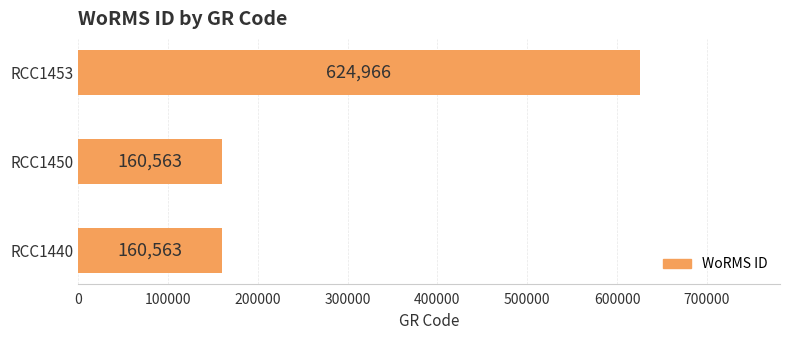

Between RCC1450 and RCC1453, which is larger?

RCC1453